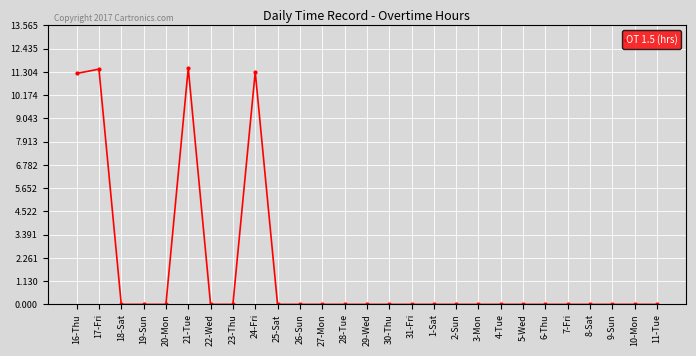

Is it true that the value at 1-Sat is -6.2?

False